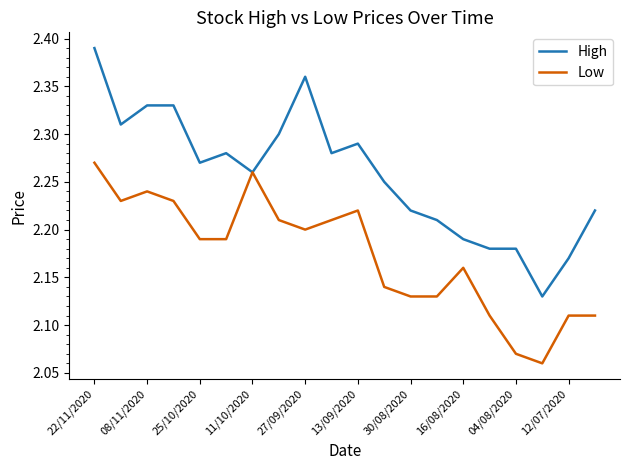

Which series has the largest total across all categories?

High